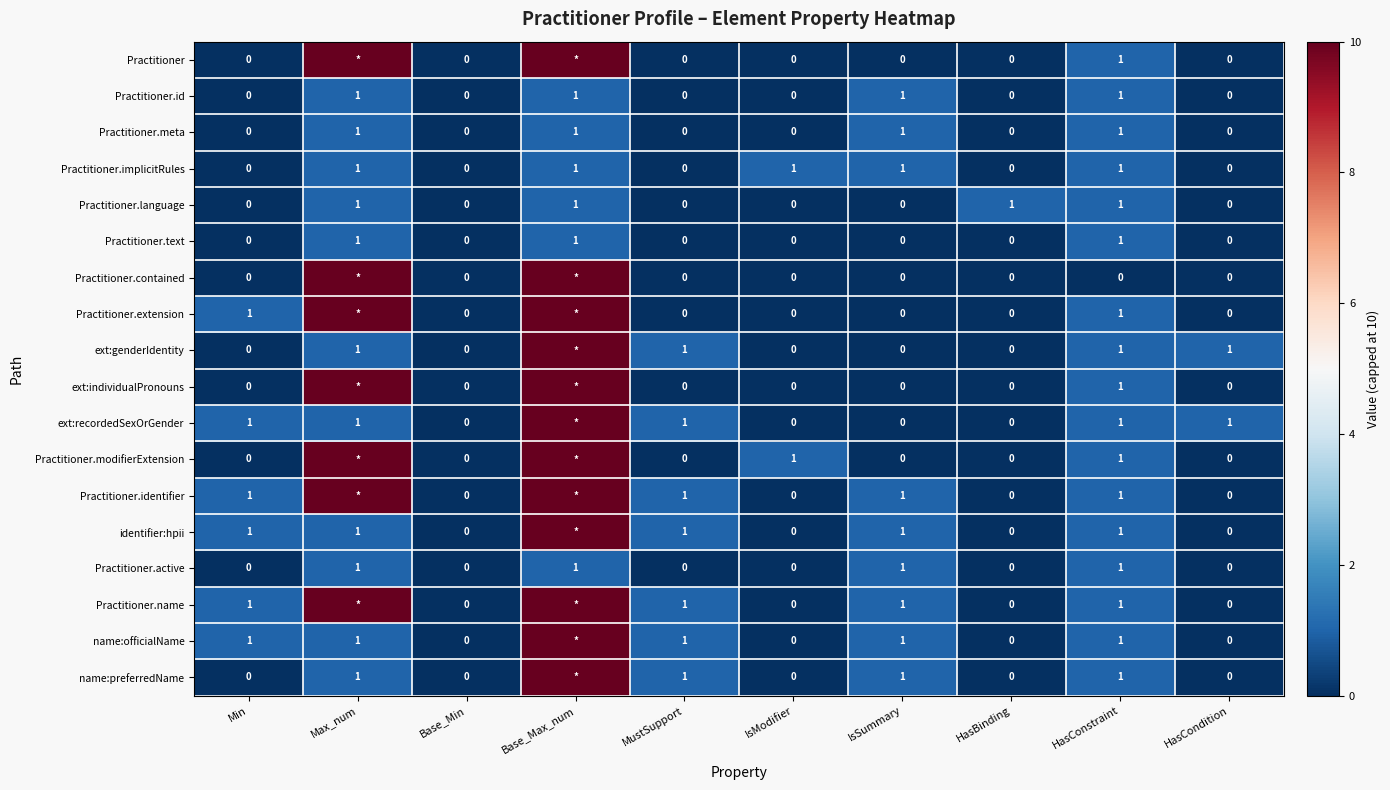

At which category is the sum across all series the highest?

Base_Max_num